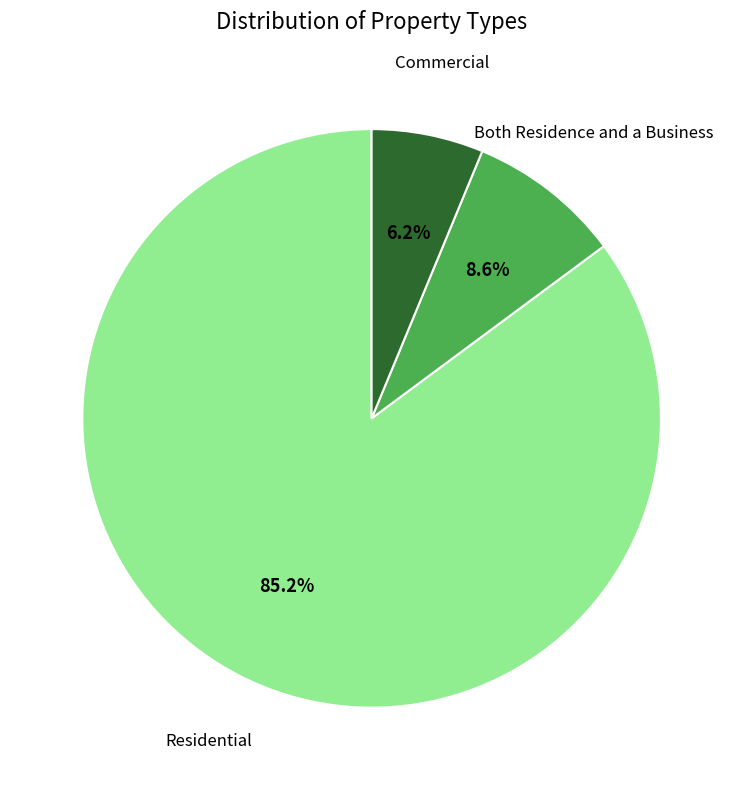

To the nearest percent, what portion does Commercial represent?

6%